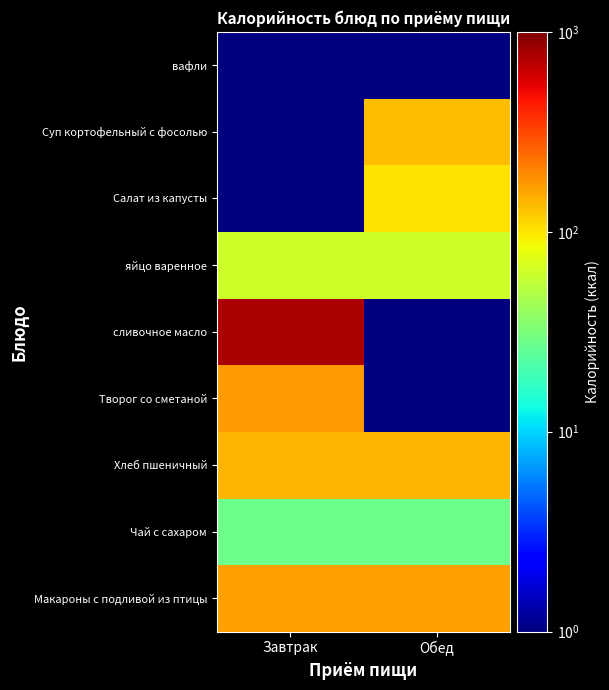

Reading left to right, list all the values displayed in this chart.

Макароны с подливой из птицы: Завтрак=168.0	Обед=168.0
Чай с сахаром: Завтрак=28.0	Обед=28.0
Хлеб пшеничный: Завтрак=141.0	Обед=141.0
Творог со сметаной: Завтрак=169.0	Обед=0.1
сливочное масло: Завтрак=748.0	Обед=0.1
яйцо варенное: Завтрак=63.0	Обед=63.0
Салат из капусты: Завтрак=0.1	Обед=102.5
Суп кортофельный с фосолью: Завтрак=0.1	Обед=135.0
вафли: Завтрак=0.1	Обед=0.1